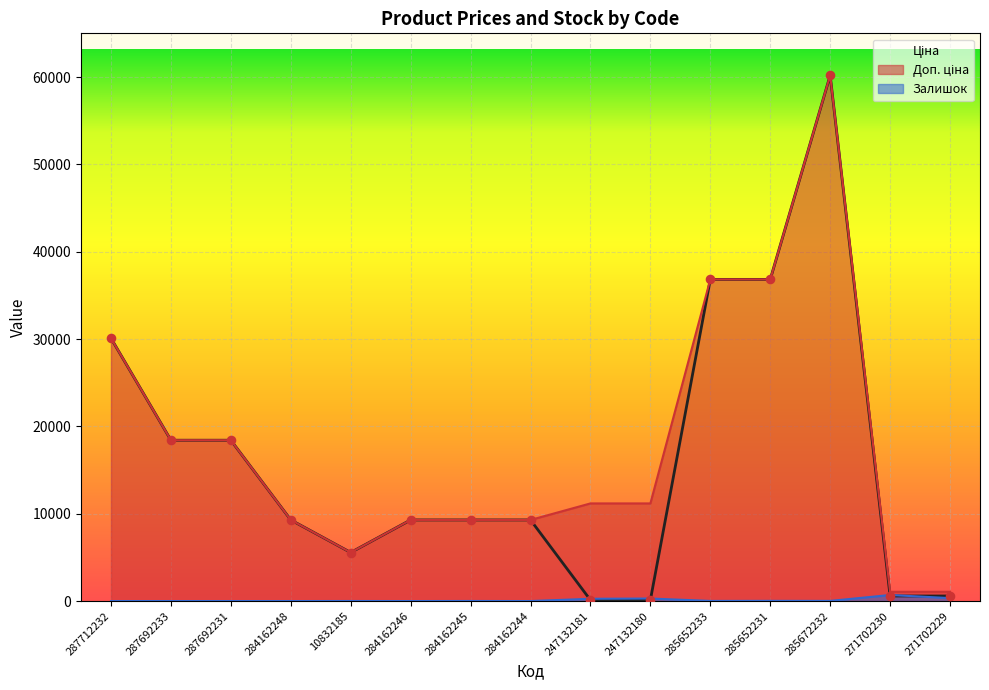

What are all the series names shown in the legend?

Ціна, Доп. ціна, Залишок